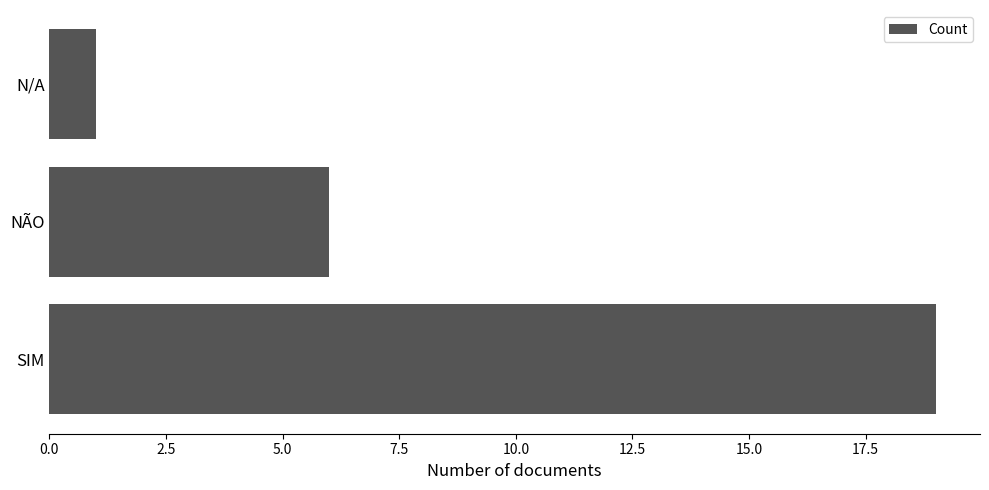

What is the change in value from NÃO to N/A?

-5